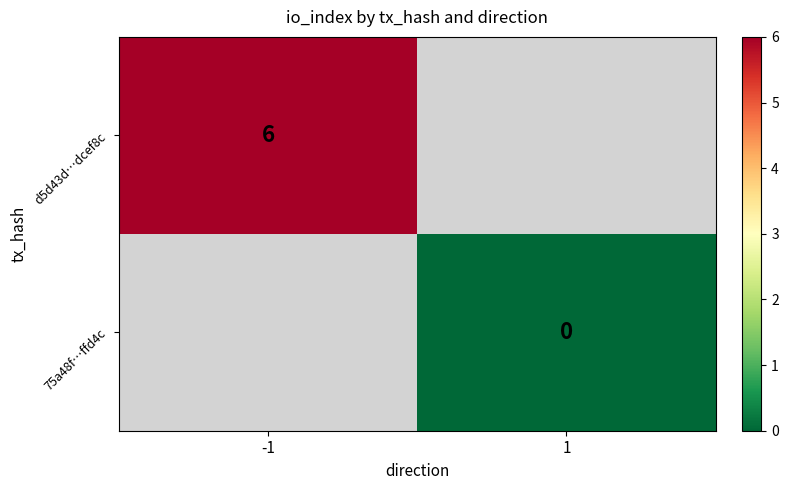

Is the value of d5d43d…dcef8c at -1 greater than the value of 75a48f…ffd4c at 1?

Yes